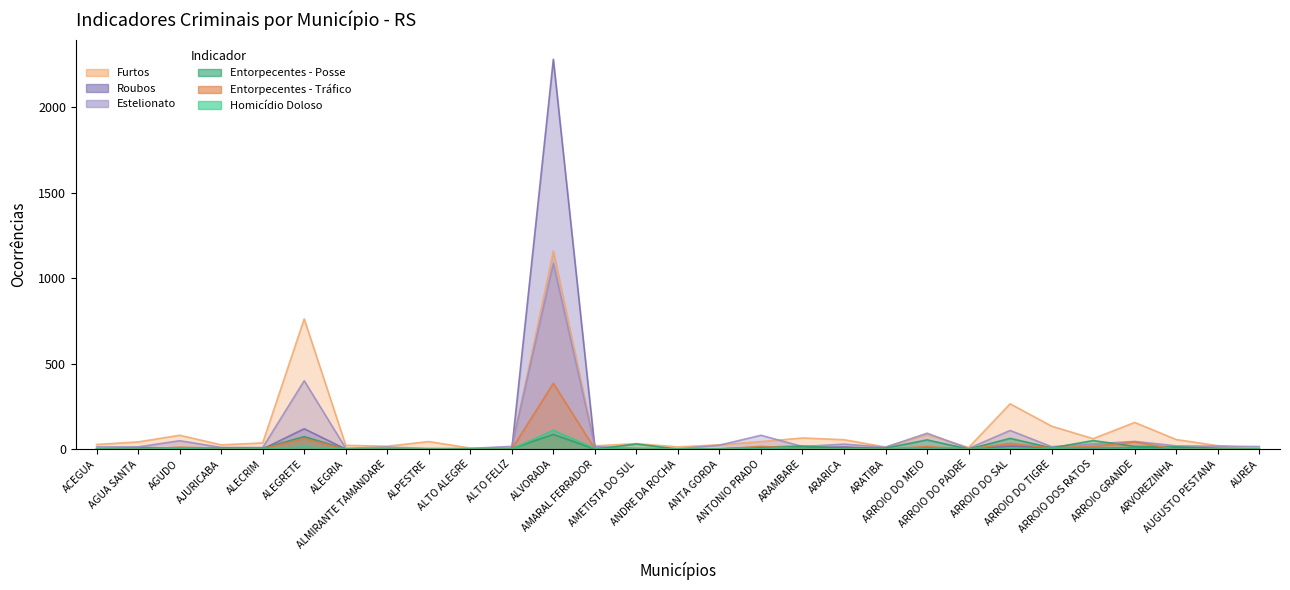

Where is the first local maximum for Entorpecentes - Posse?

ALEGRETE